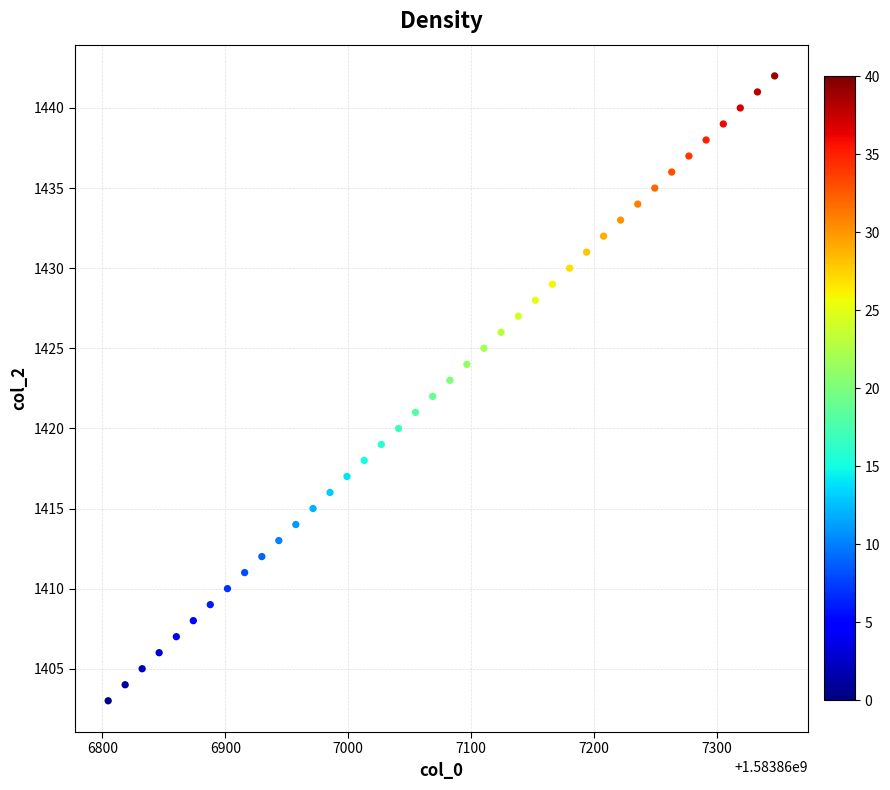

What is the range of Y values (max minus min)?

39